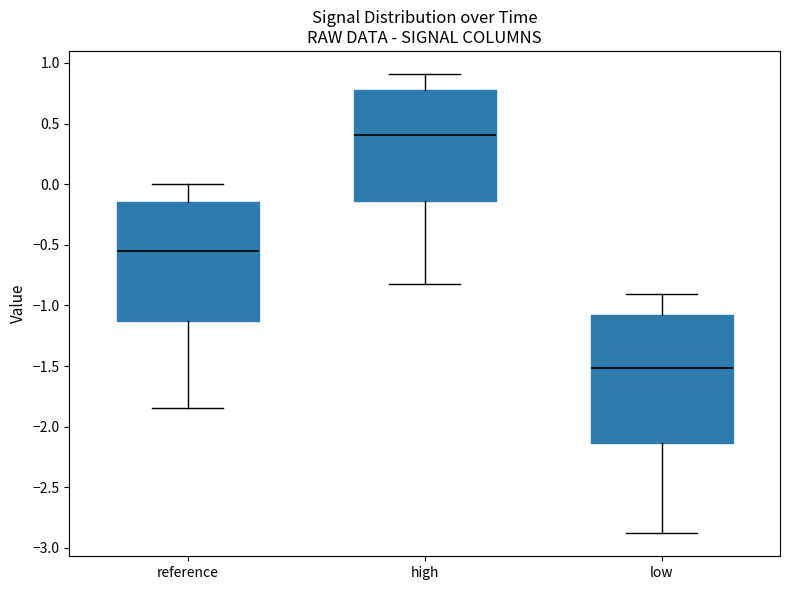

Reading left to right, read every box against the y-axis: the position of its median line, the range the box covers, and the ends of its whiskers. The values are not printed on the chart, so give them approximately, as read against the axis.

reference: median -0.55, box -1.15 to -0.15, whiskers -1.85 to 0.00
high: median 0.40, box -0.15 to 0.75, whiskers -0.85 to 0.90
low: median -1.50, box -2.15 to -1.10, whiskers -2.90 to -0.90